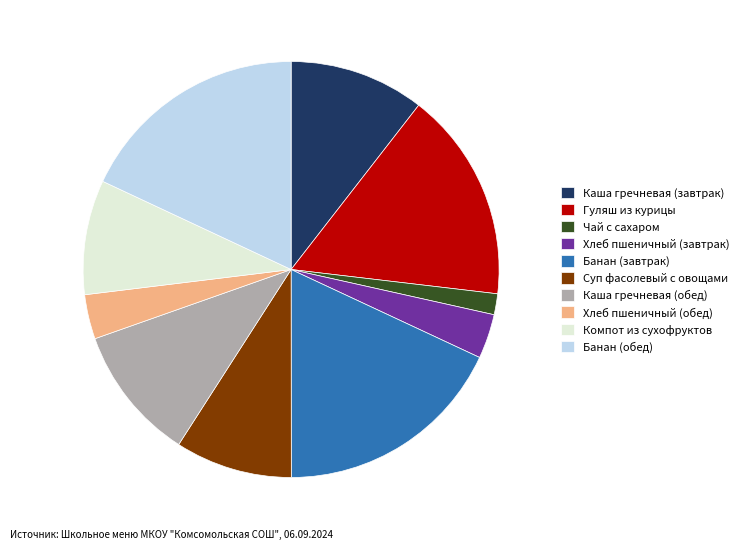

Approximately how many times larger is the value at Хлеб пшеничный (обед) compared to Банан (завтрак)?

0.2